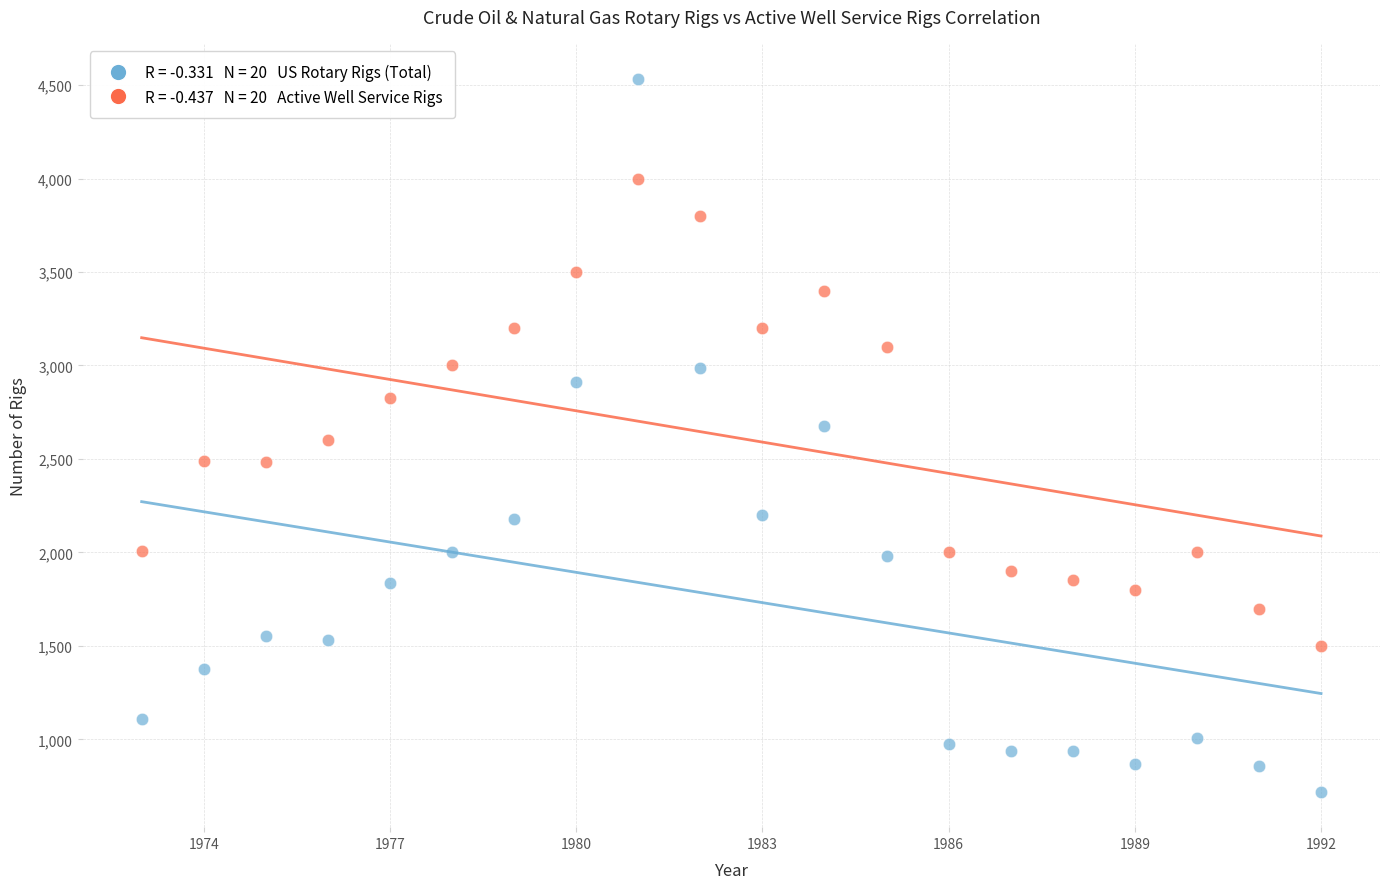

Across all data points, what is the range of X values (max minus min)?

19